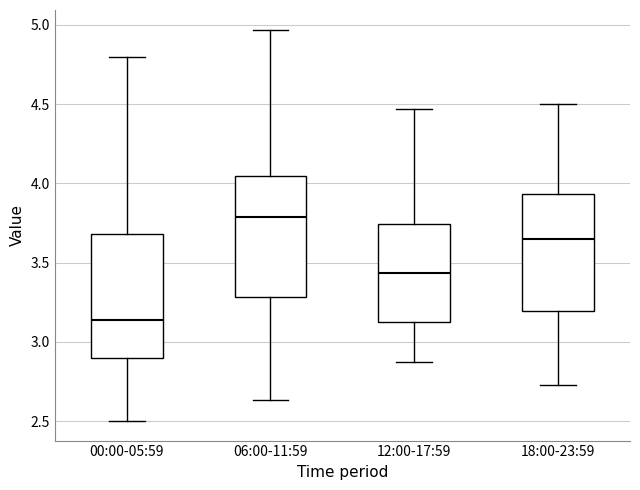

Reading left to right, transcribe this box plot: for each box, give where its median line is, the range the box spans, and where its two whiskers end, as read against the y-axis. The values are not printed on the chart, so give them approximately, as read against the axis.

00:00-05:59: median 3.15, box 2.90 to 3.70, whiskers 2.50 to 4.80
06:00-11:59: median 3.80, box 3.30 to 4.05, whiskers 2.65 to 4.95
12:00-17:59: median 3.45, box 3.10 to 3.75, whiskers 2.85 to 4.45
18:00-23:59: median 3.65, box 3.20 to 3.95, whiskers 2.75 to 4.50